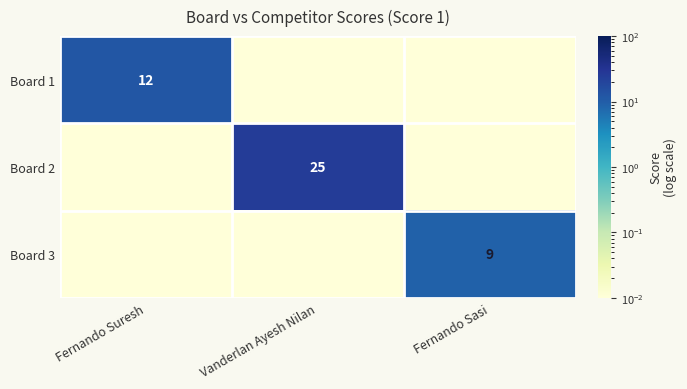

What is the spread (max minus min) of values at Fernando Suresh?

12.0